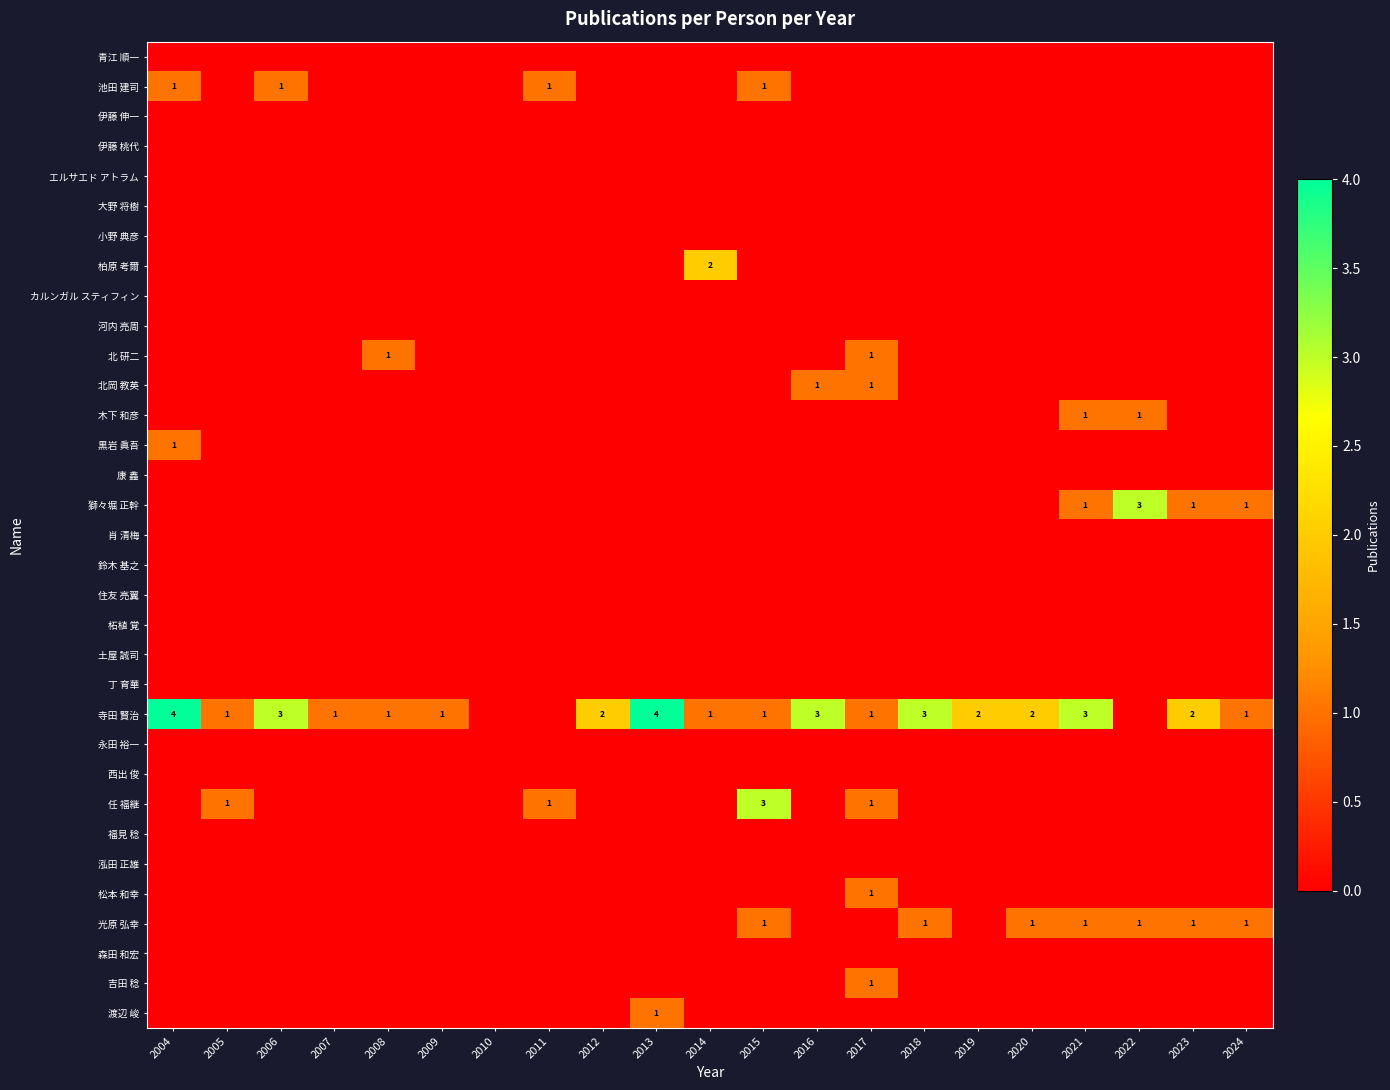

At which category is the sum across all series the highest?

2004